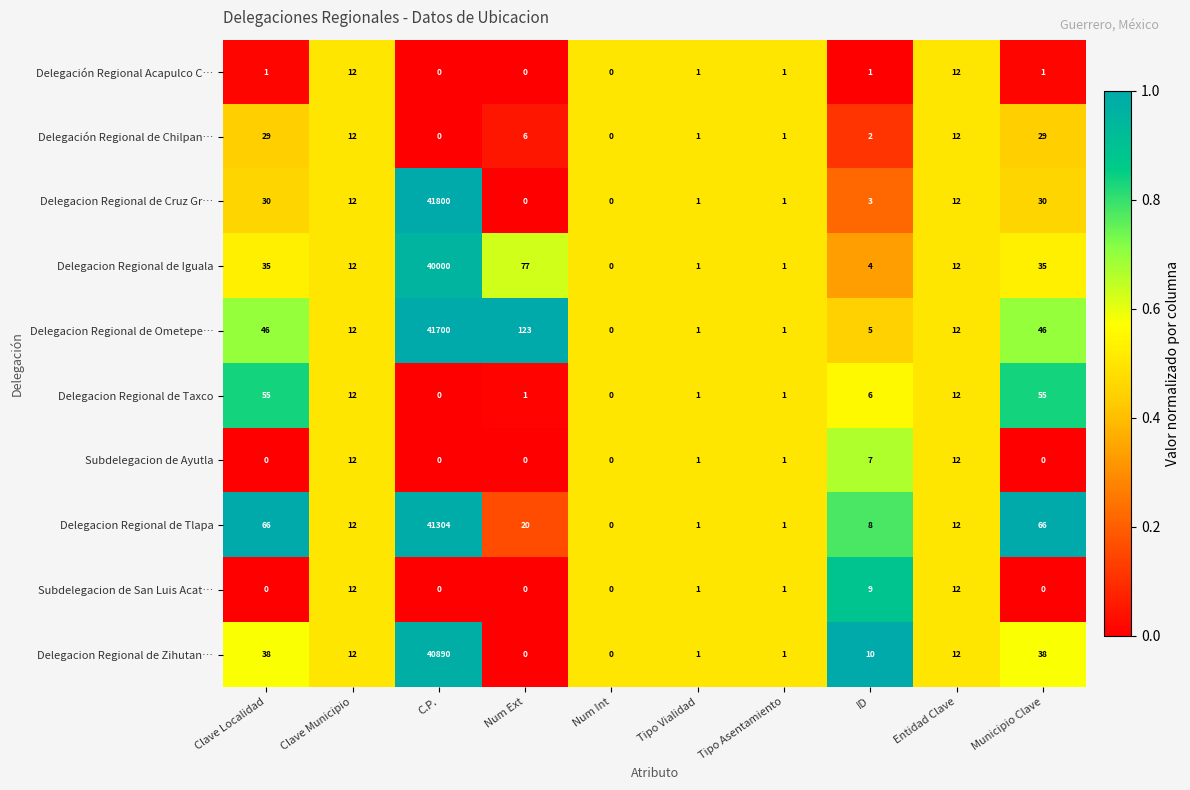

Which series has the largest range (max minus min)?

Delegacion Regional de Cruz Gr…